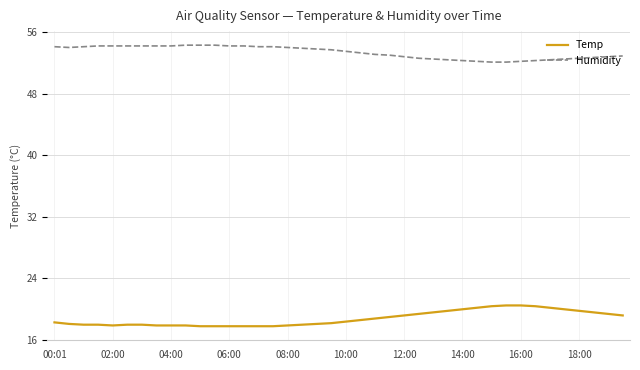

What is the smallest value displayed?

17.8